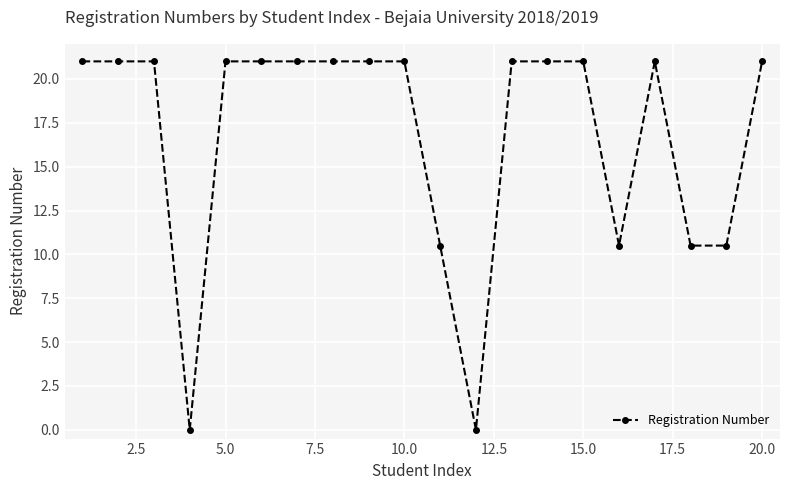

What is the maximum value shown in the chart?

21.0